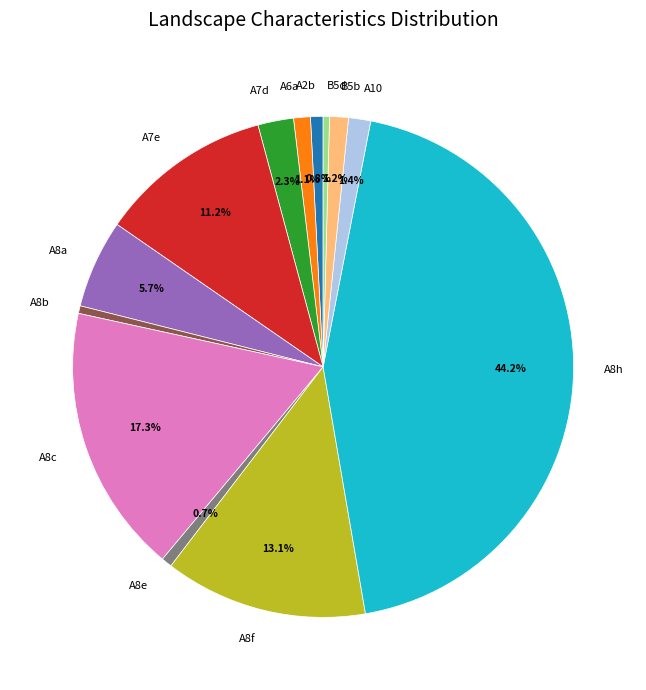

Which category has the biggest portion of the pie?

A8h